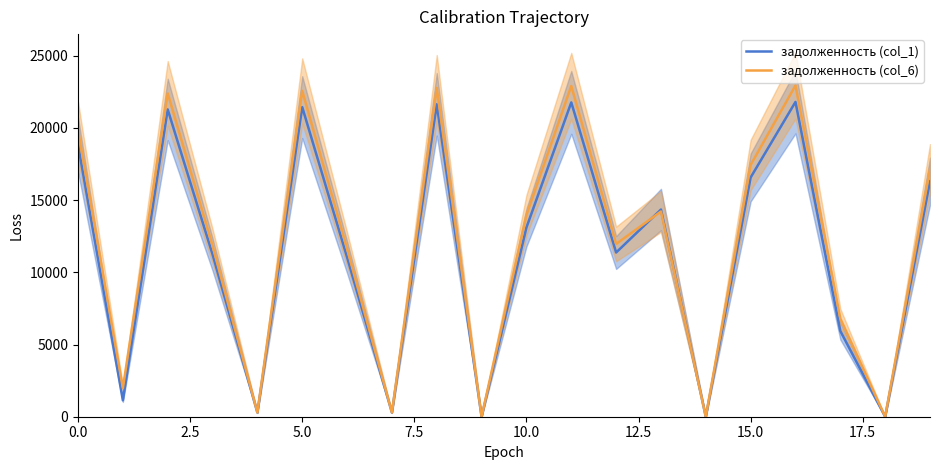

Reading left to right, list all the values displayed in this chart.

задолженность (col_1): 18840.7	1134.0	21277.1	11239.4	289.2	21439.4	11044.6	288.6	21634.3	0.0	13099.4	21764.3	11369.4	14346.9	0.0	16566.8	21796.8	5935.0	0.8	16306.9
задолженность (col_6): 19827.3	1984.5	22391.2	11828.0	288.6	22562.1	11622.9	289.1	22767.2	0.0	13968.6	22904.0	11964.8	14211.0	0.0	17434.3	22938.2	6802.6	0.2	17160.8